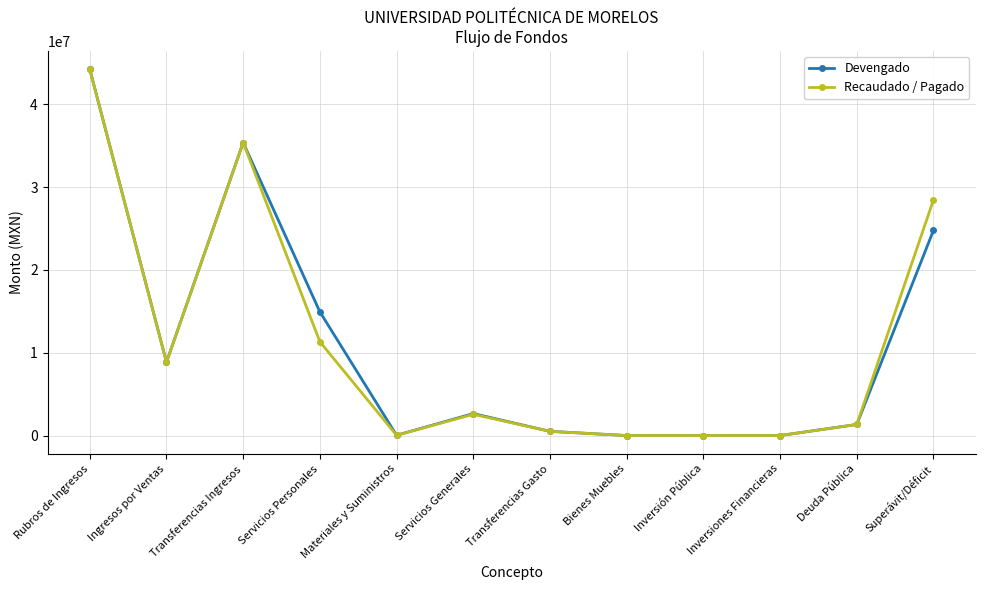

Which series changed the most between Rubros de Ingresos and Servicios Generales?

Recaudado / Pagado